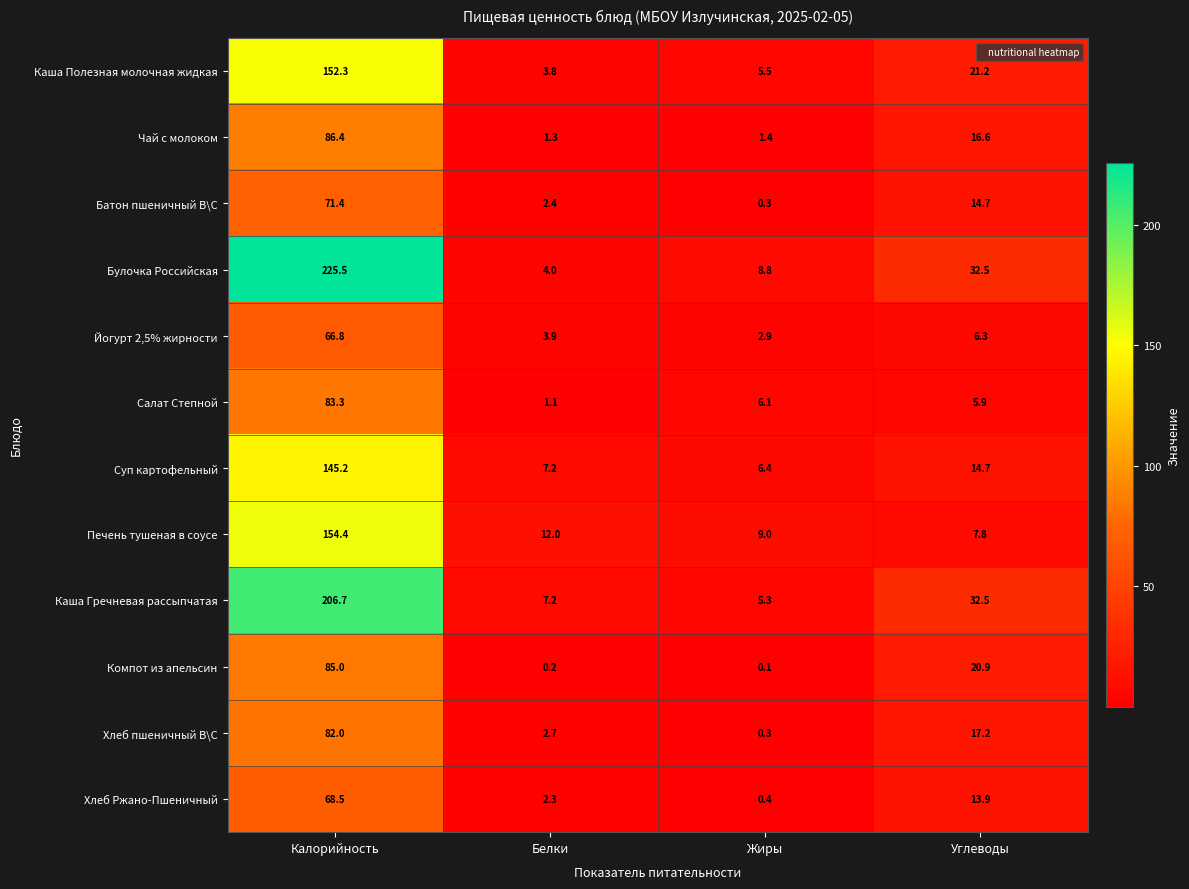

True or false: Хлеб Ржано-Пшеничный has a value of 2.3 at Белки.

True